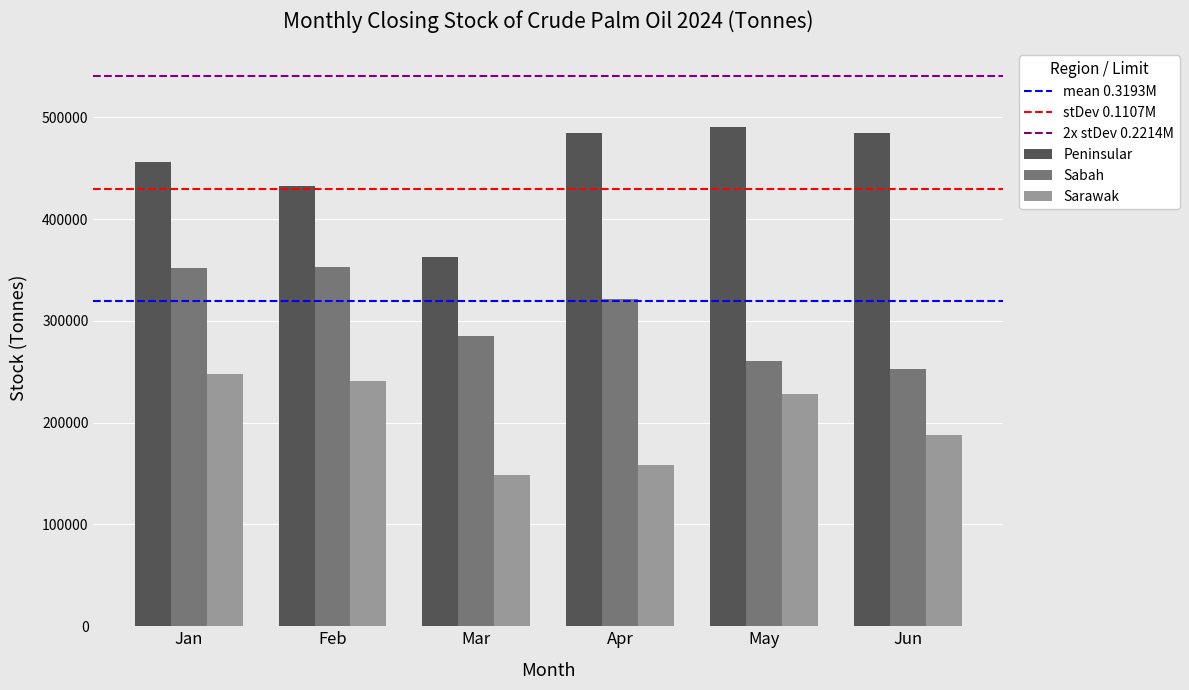

Between Feb and Jun, which series saw the biggest shift?

Sabah